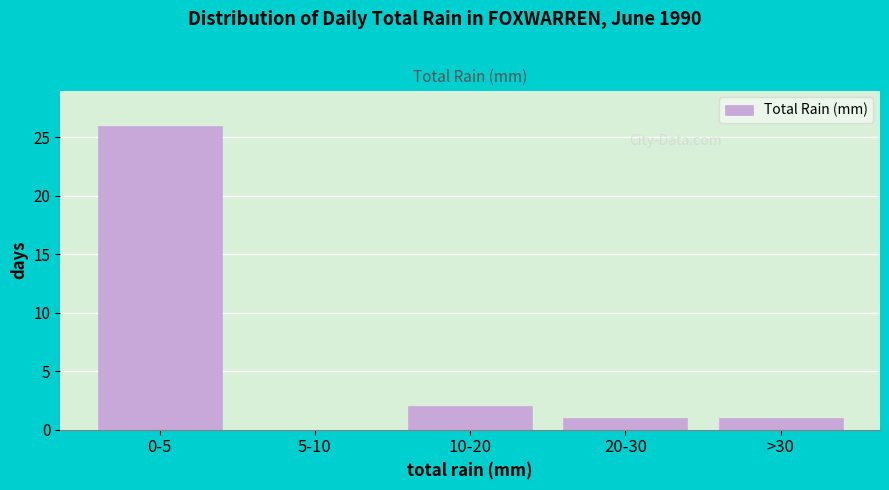

Reading left to right, extract all data points from this chart.

0-5=26	5-10=0	10-20=2	20-30=1	>30=1